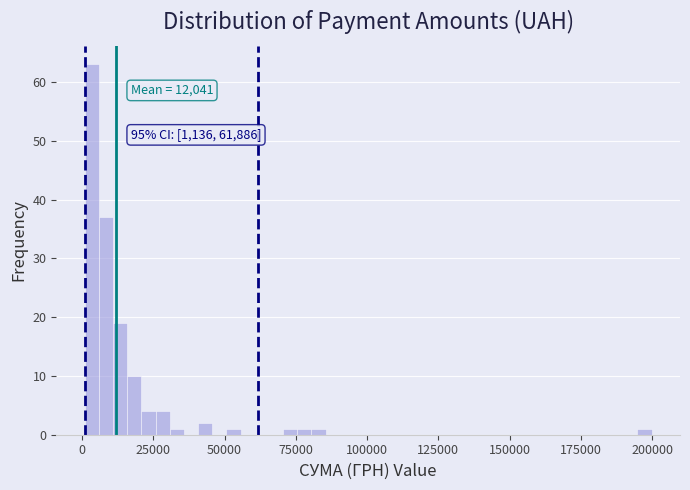

Around what value on the x-axis is the tallest bar? Give the approximate position of its centre, as read against the axis.

5000